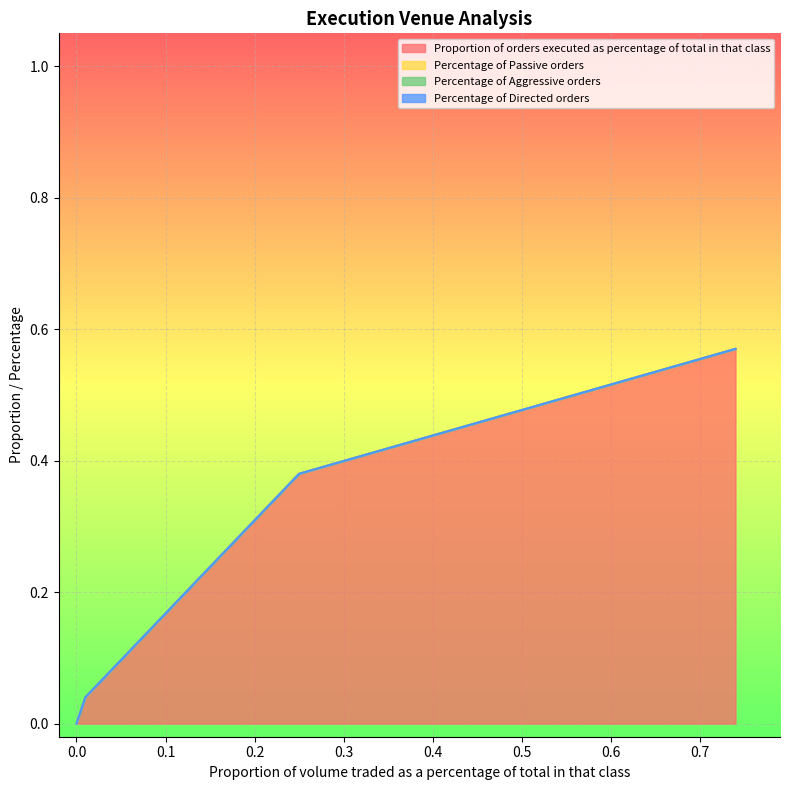

Does the chart display data point markers on the line(s)?

No